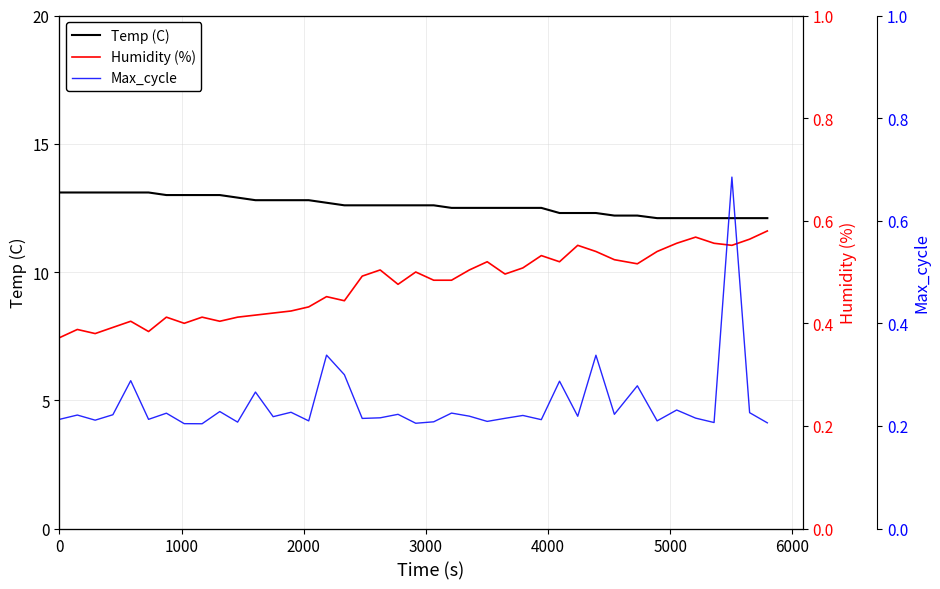

What is the lowest value of the Temp (C) series?

12.1